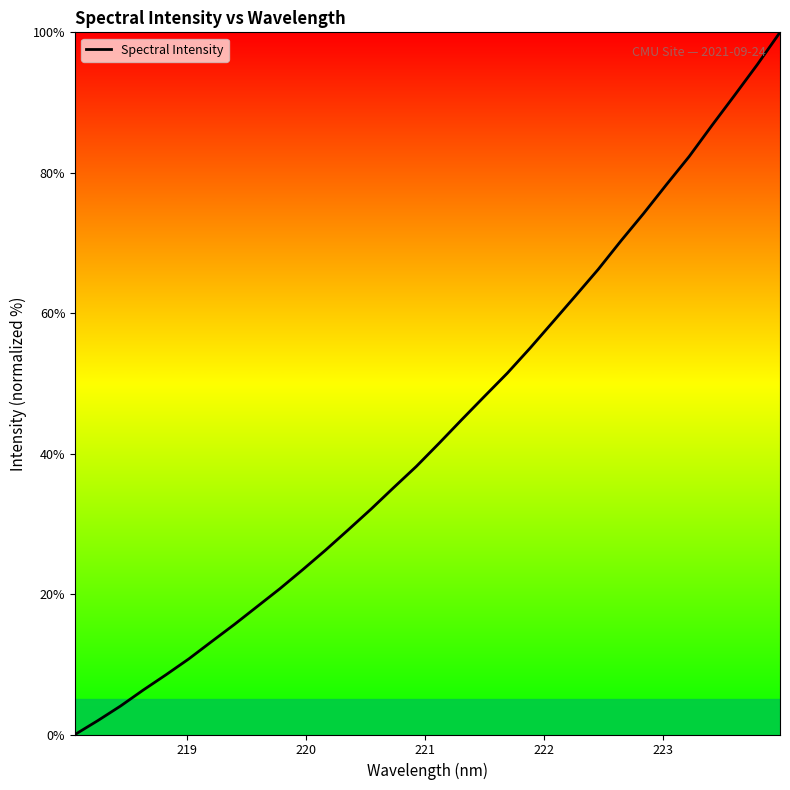

What is the difference between the maximum and minimum values?

100.0